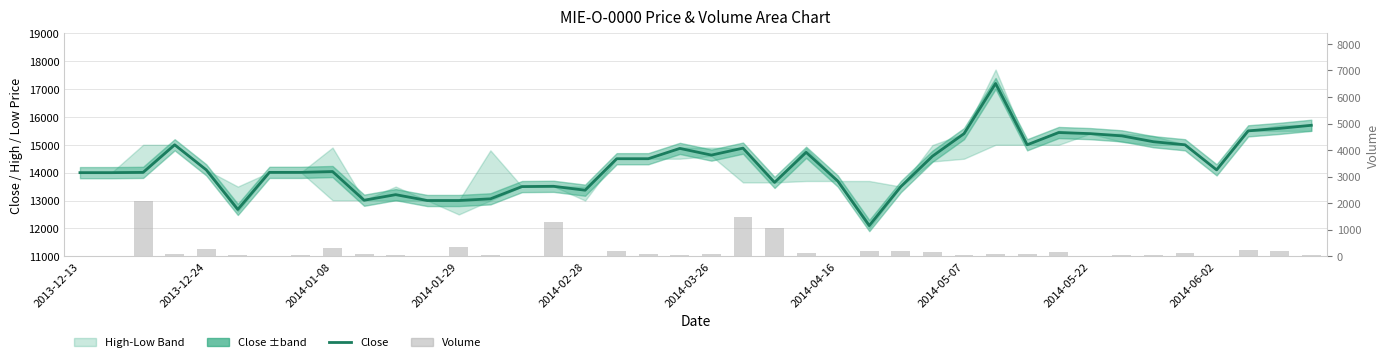

What is the difference between the Close values at 15 and 13?

450